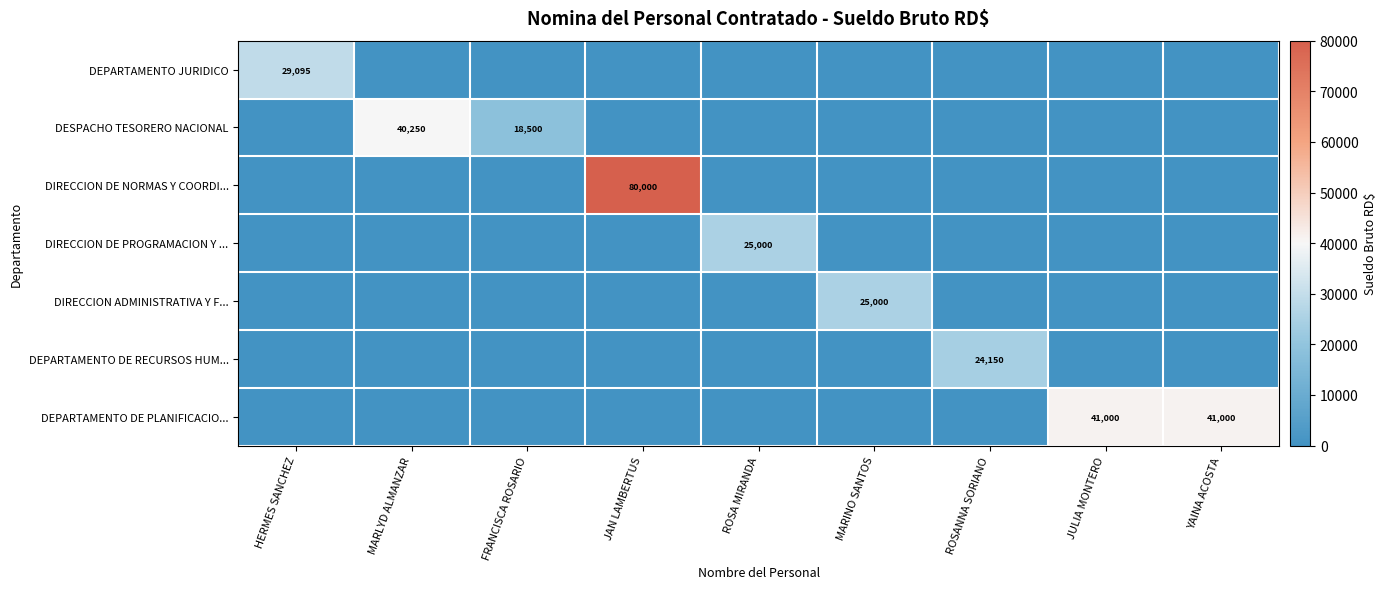

The value of DESPACHO TESORERO NACIONAL at FRANCISCA ROSARIO is 30773. True or false?

False